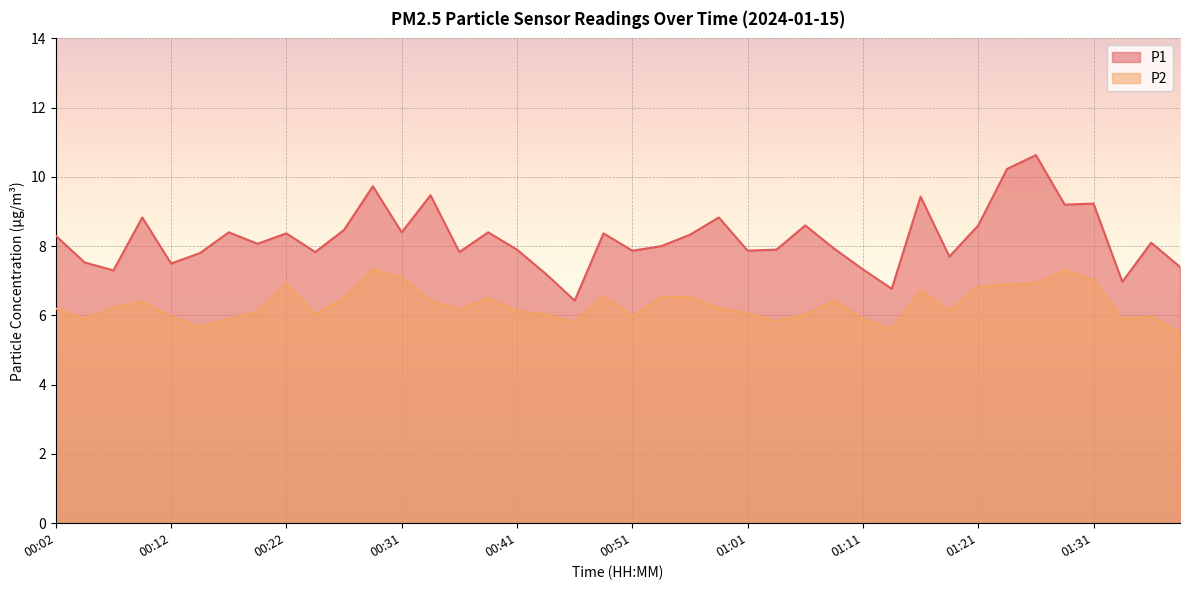

Reading left to right, extract all data points from this chart.

P1: 8.3	7.5	7.3	8.8	7.5	7.8	8.4	8.1	8.4	7.8	8.5	9.7	8.4	9.5	7.8	8.4	7.9	7.2	6.4	8.4	7.9	8.0	8.3	8.8	7.9	7.9	8.6	7.9	7.3	6.8	9.4	7.7	8.6	10.2	10.6	9.2	9.2	7.0	8.1	7.4
P2: 6.2	5.9	6.2	6.4	6.0	5.7	5.9	6.1	6.9	6.0	6.5	7.3	7.1	6.4	6.2	6.5	6.1	6.0	5.8	6.6	6.0	6.5	6.5	6.2	6.1	5.8	6.0	6.4	5.9	5.6	6.7	6.1	6.8	6.9	6.9	7.3	7.0	5.9	6.0	5.5